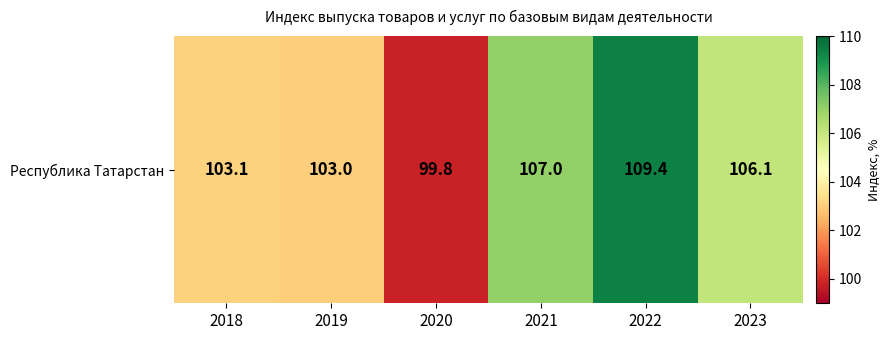

What is the sum of the values at 2020 and 2021?

206.8